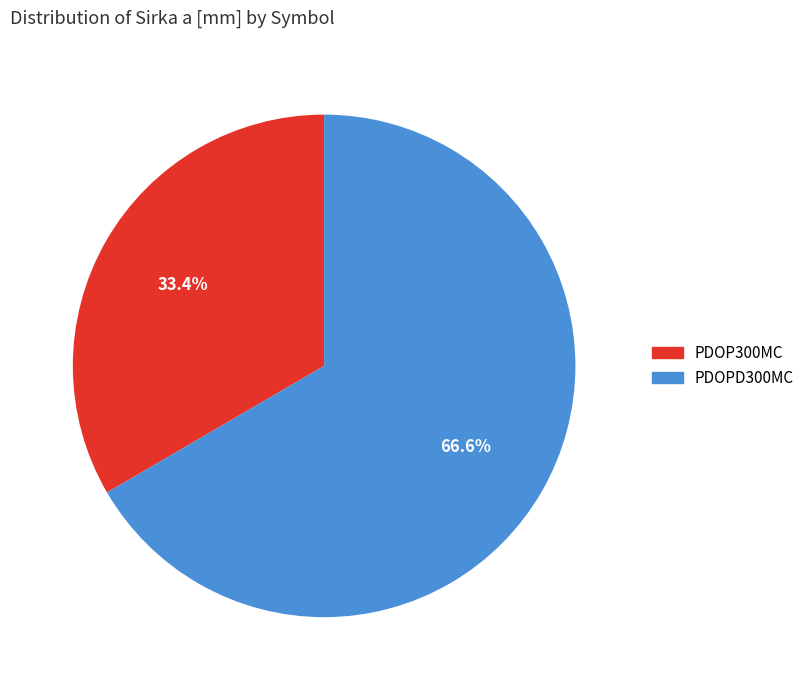

To the nearest percent, what percentage of the pie is PDOP300MC?

33%